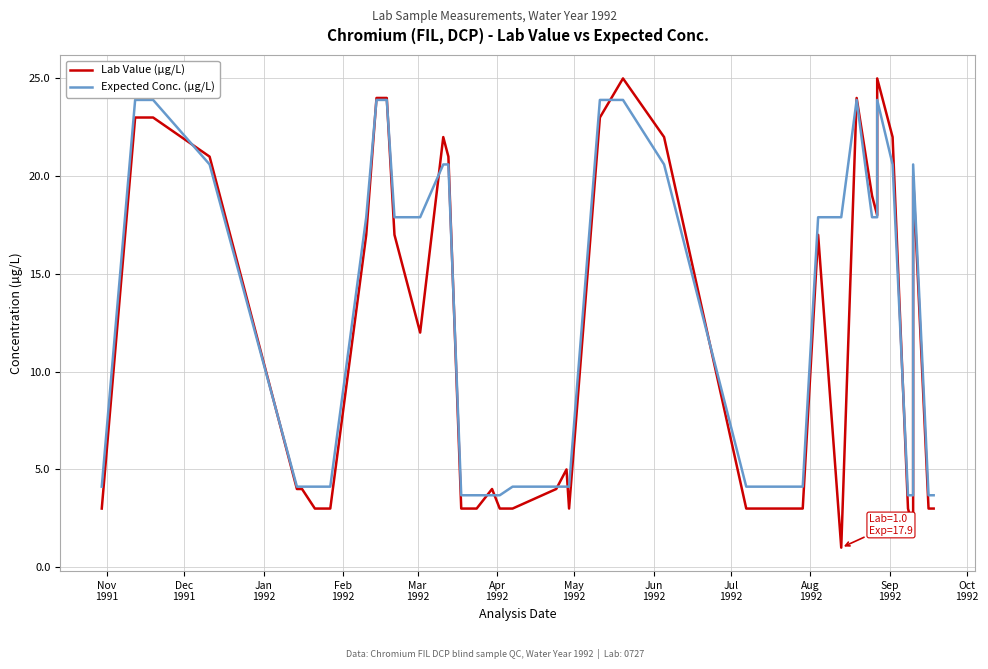

What is the highest value of the Lab Value (µg/L) series?

25.0